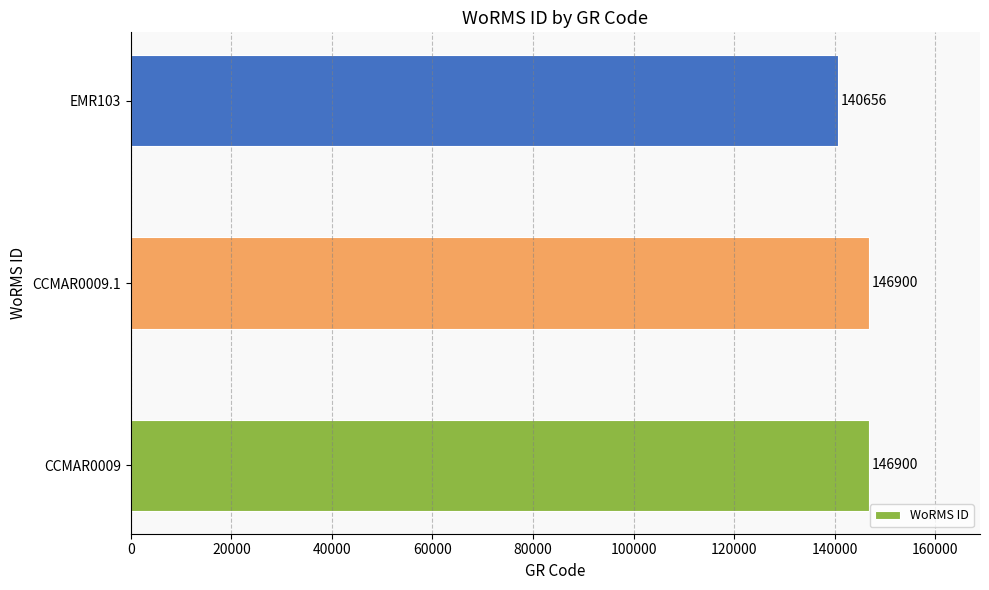

Which category has the lowest value across all series?

EMR103